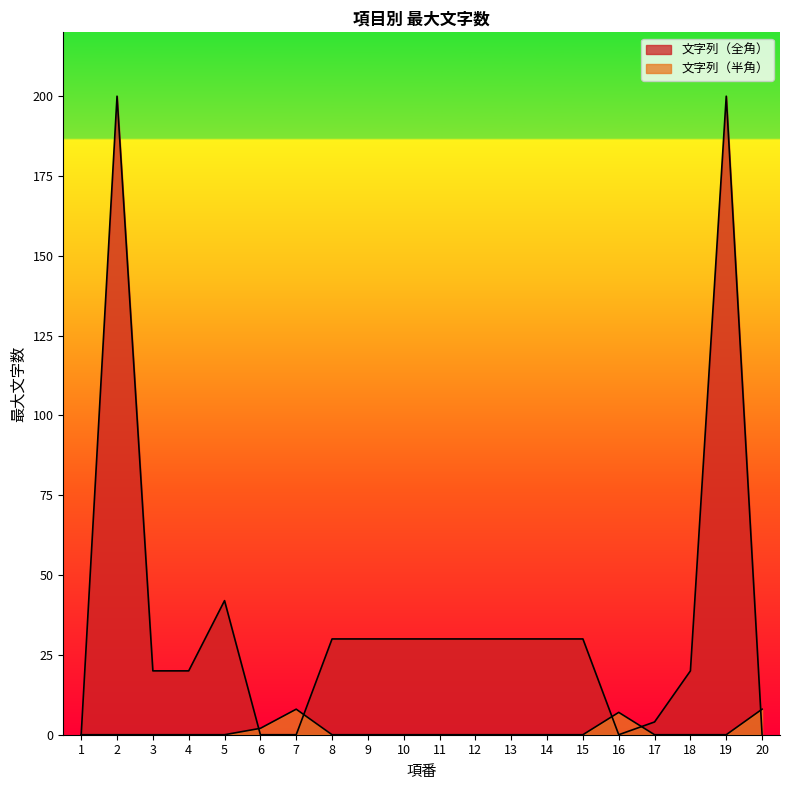

Where is 文字列（半角） nearest to the value 4?

6